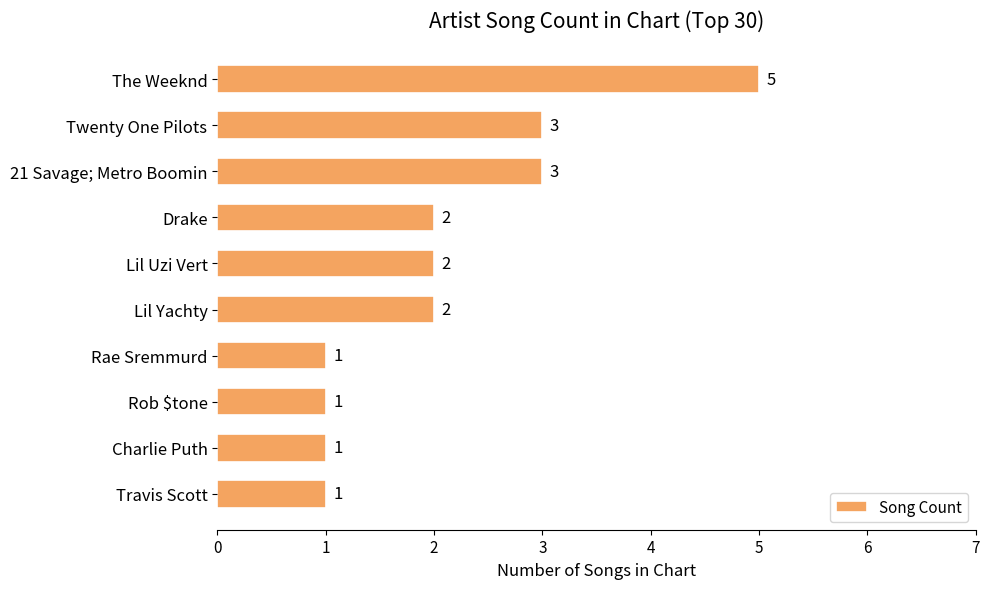

Count the values in the range 1 to 3.

9